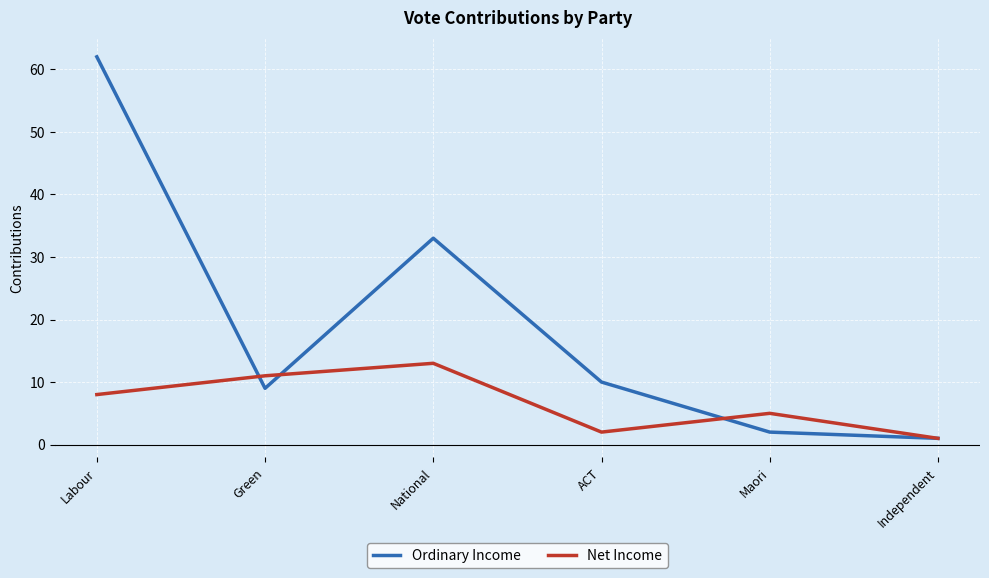

Where is Ordinary Income nearest to the value 31?

National